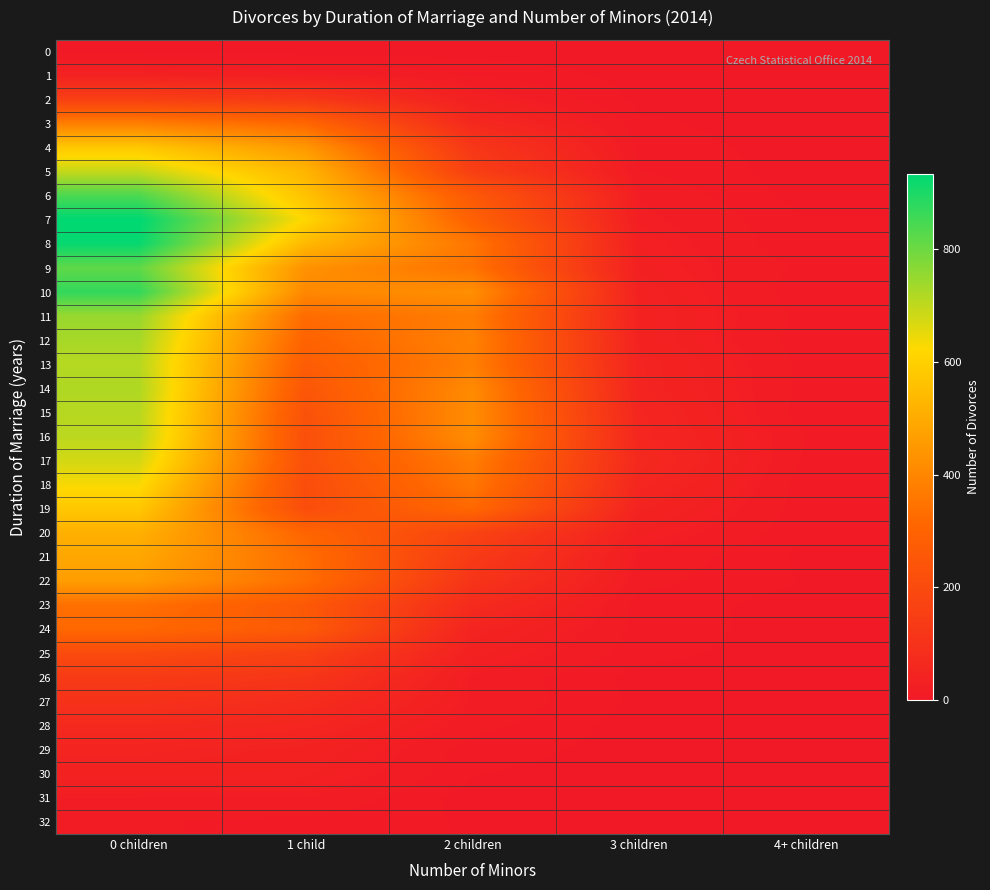

Reading right to left, list all the values displayed in this chart.

0: 4+ children=0	3 children=0	2 children=0	1 child=0	0 children=0
1: 4+ children=0	3 children=1	2 children=10	1 child=24	0 children=35
2: 4+ children=0	3 children=1	2 children=29	1 child=125	0 children=155
3: 4+ children=0	3 children=5	2 children=63	1 child=311	0 children=379
4: 4+ children=1	3 children=7	2 children=122	1 child=447	0 children=578
5: 4+ children=0	3 children=11	2 children=153	1 child=529	0 children=693
6: 4+ children=0	3 children=19	2 children=260	1 child=562	0 children=841
7: 4+ children=4	3 children=23	2 children=290	1 child=617	0 children=934
8: 4+ children=4	3 children=28	2 children=356	1 child=536	0 children=924
9: 4+ children=9	3 children=29	2 children=347	1 child=432	0 children=817
10: 4+ children=5	3 children=36	2 children=424	1 child=405	0 children=871
11: 4+ children=8	3 children=38	2 children=373	1 child=327	0 children=748
12: 4+ children=6	3 children=38	2 children=388	1 child=298	0 children=730
13: 4+ children=8	3 children=45	2 children=379	1 child=274	0 children=711
14: 4+ children=8	3 children=46	2 children=411	1 child=250	0 children=720
15: 4+ children=6	3 children=53	2 children=417	1 child=231	0 children=710
16: 4+ children=11	3 children=55	2 children=418	1 child=221	0 children=706
17: 4+ children=9	3 children=64	2 children=375	1 child=226	0 children=676
18: 4+ children=6	3 children=55	2 children=358	1 child=210	0 children=631
19: 4+ children=6	3 children=42	2 children=317	1 child=212	0 children=577
20: 4+ children=5	3 children=29	2 children=171	1 child=308	0 children=513
21: 4+ children=2	3 children=18	2 children=136	1 child=333	0 children=489
22: 4+ children=3	3 children=14	2 children=111	1 child=334	0 children=462
23: 4+ children=1	3 children=7	2 children=73	1 child=258	0 children=339
24: 4+ children=0	3 children=8	2 children=45	1 child=263	0 children=316
25: 4+ children=0	3 children=6	2 children=34	1 child=161	0 children=201
26: 4+ children=0	3 children=1	2 children=18	1 child=117	0 children=136
27: 4+ children=1	3 children=2	2 children=19	1 child=79	0 children=101
28: 4+ children=0	3 children=0	2 children=14	1 child=53	0 children=67
29: 4+ children=0	3 children=1	2 children=7	1 child=38	0 children=46
30: 4+ children=0	3 children=0	2 children=4	1 child=33	0 children=37
31: 4+ children=0	3 children=0	2 children=0	1 child=20	0 children=20
32: 4+ children=1	3 children=0	2 children=3	1 child=8	0 children=12